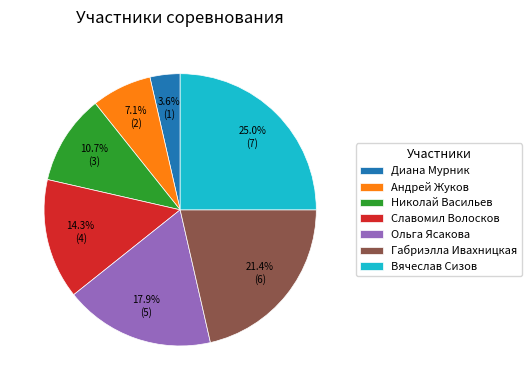

Between Ольга Ясакова and Вячеслав Сизов, which is larger?

Вячеслав Сизов